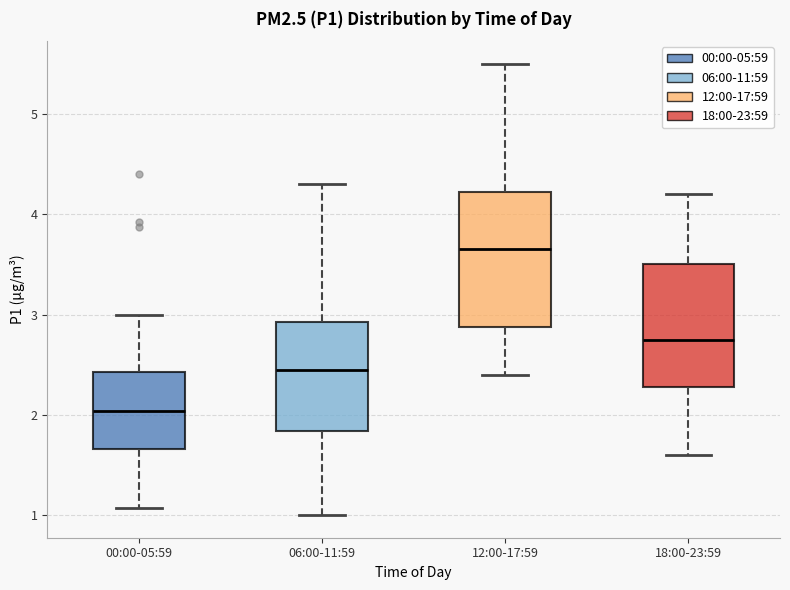

Which box has the highest median line?

12:00-17:59